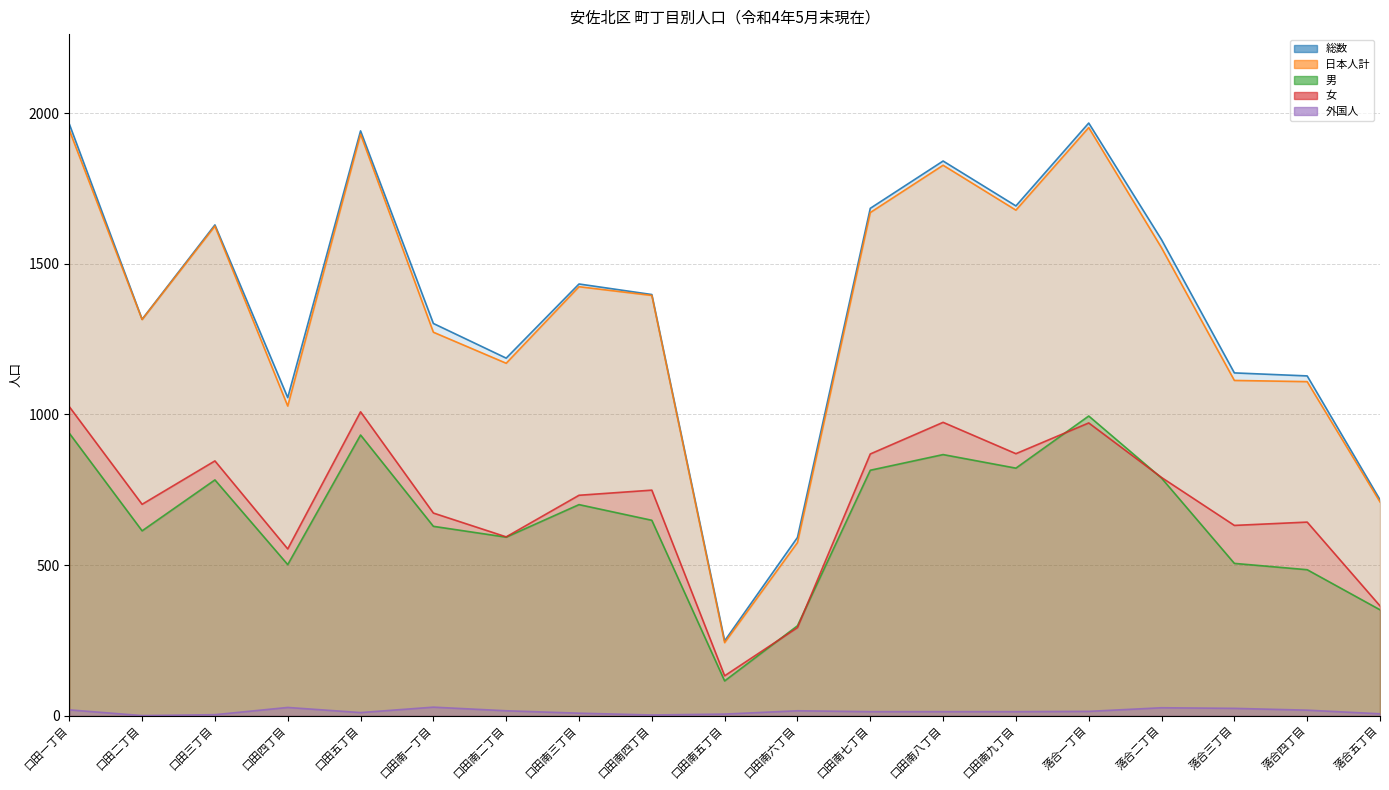

What is the difference between the maximum and minimum values in the 外国人 series?

28